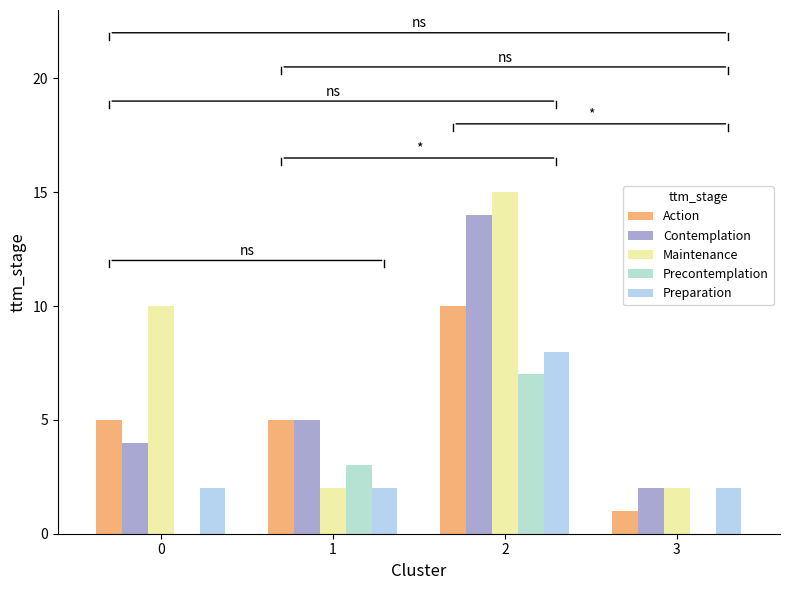

Reading right to left, what are all the values shown in this chart?

Action: 1	10	5	5
Contemplation: 2	14	5	4
Maintenance: 2	15	2	10
Precontemplation: 0	7	3	0
Preparation: 2	8	2	2